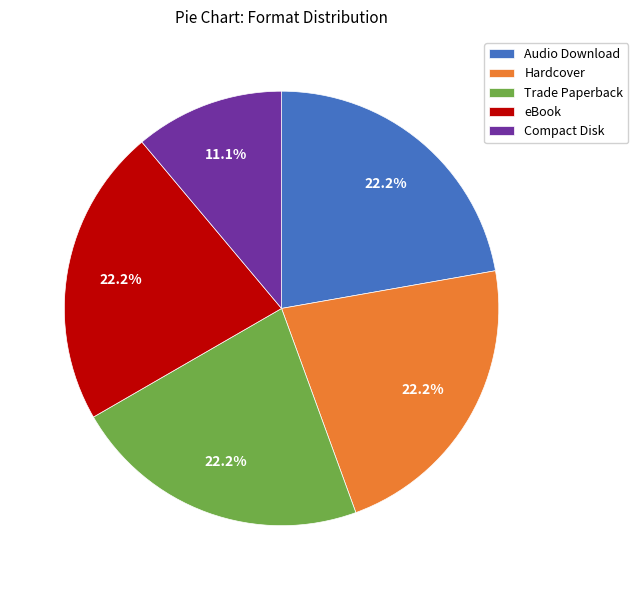

To the nearest percent, what is the difference between the largest and smallest slice percentages?

11%